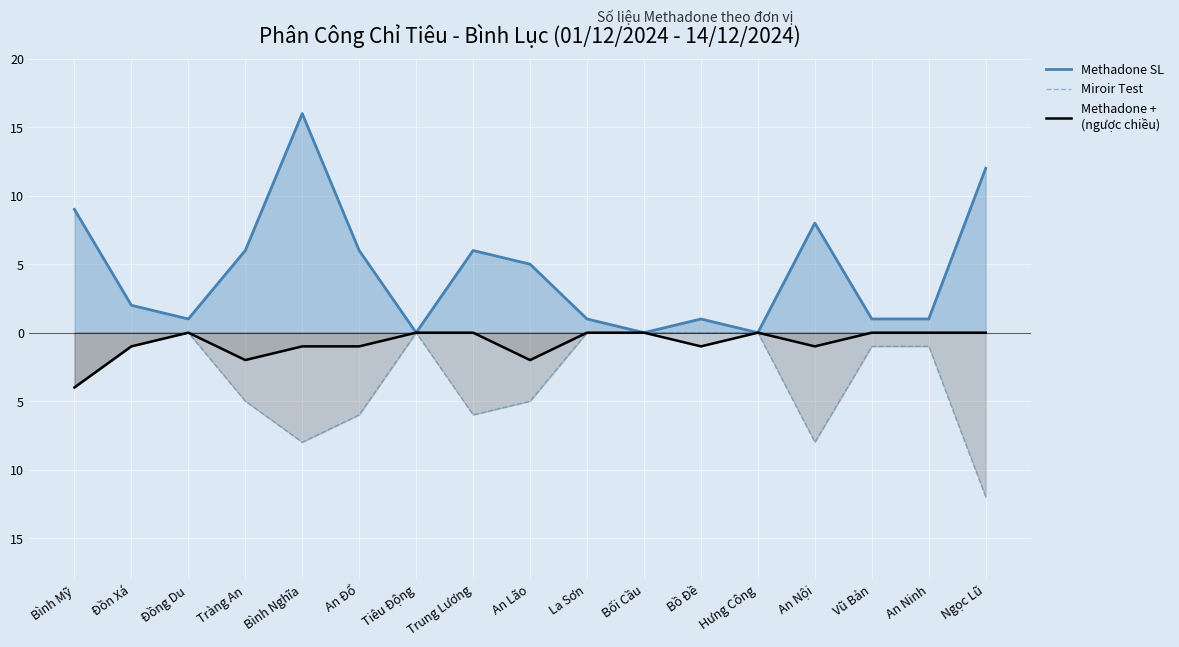

Which series changed the most between Bối Cầu and Hưng Công?

Methadone SL